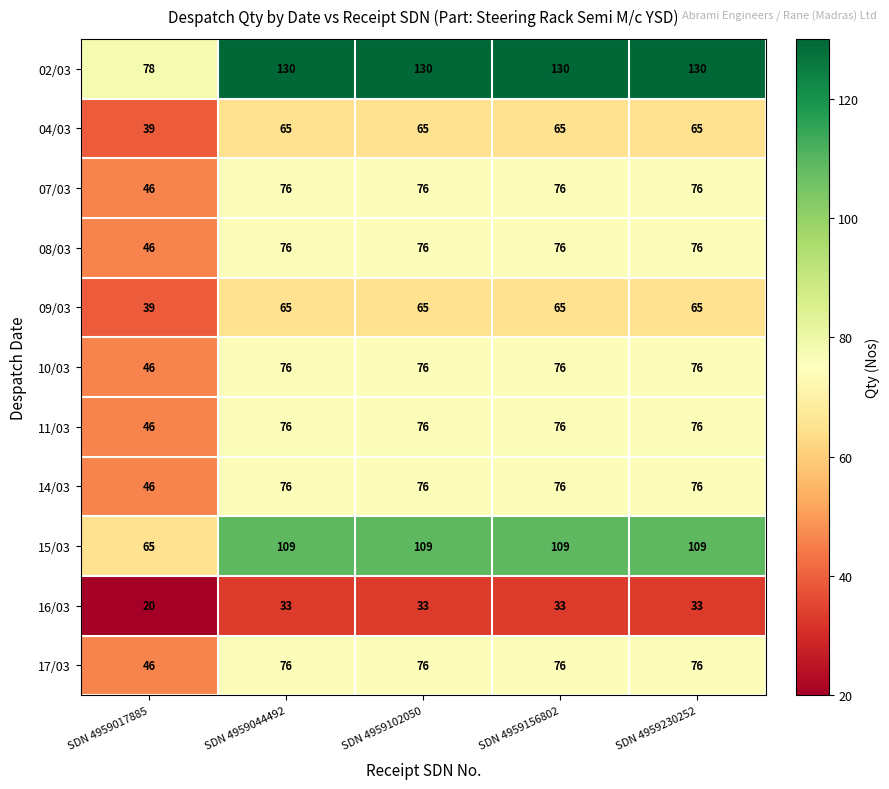

What is the spread (max minus min) of values at SDN 4959230252?

97